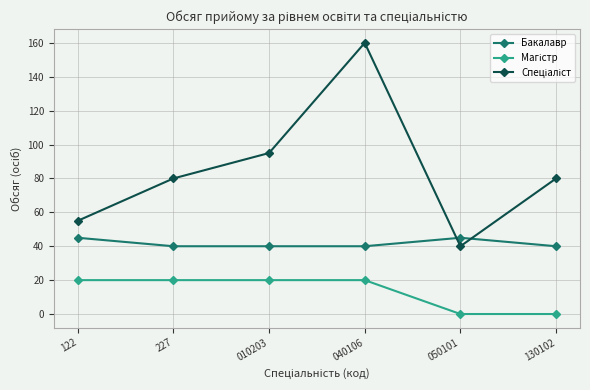

What is the spread (max minus min) of values at 050101?

45